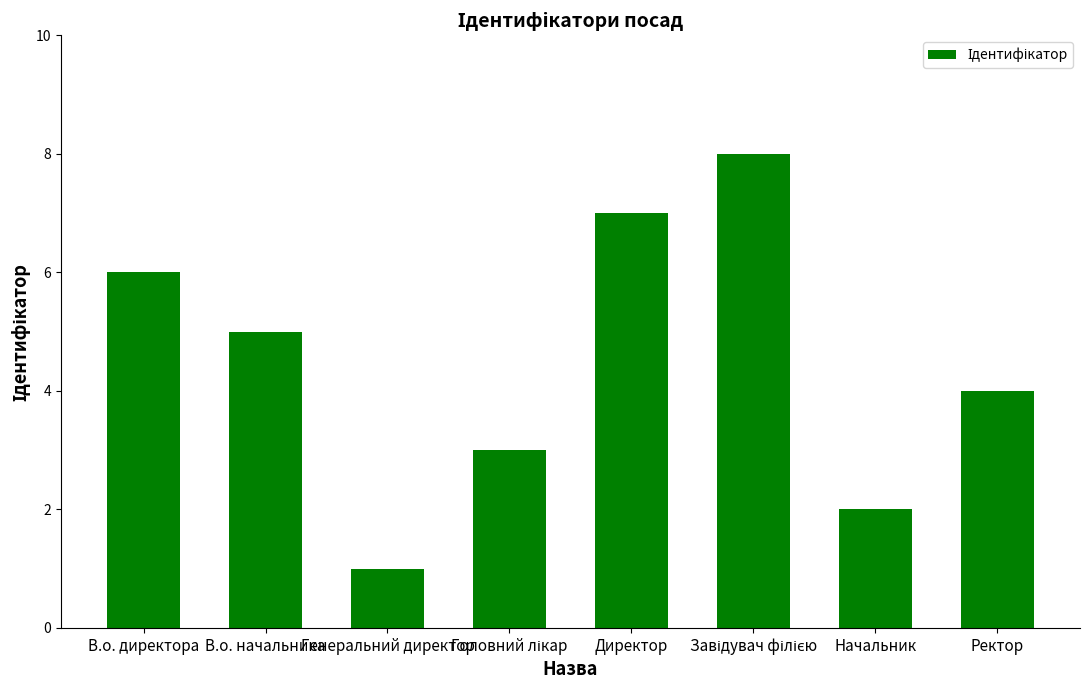

What is the smallest value displayed?

1